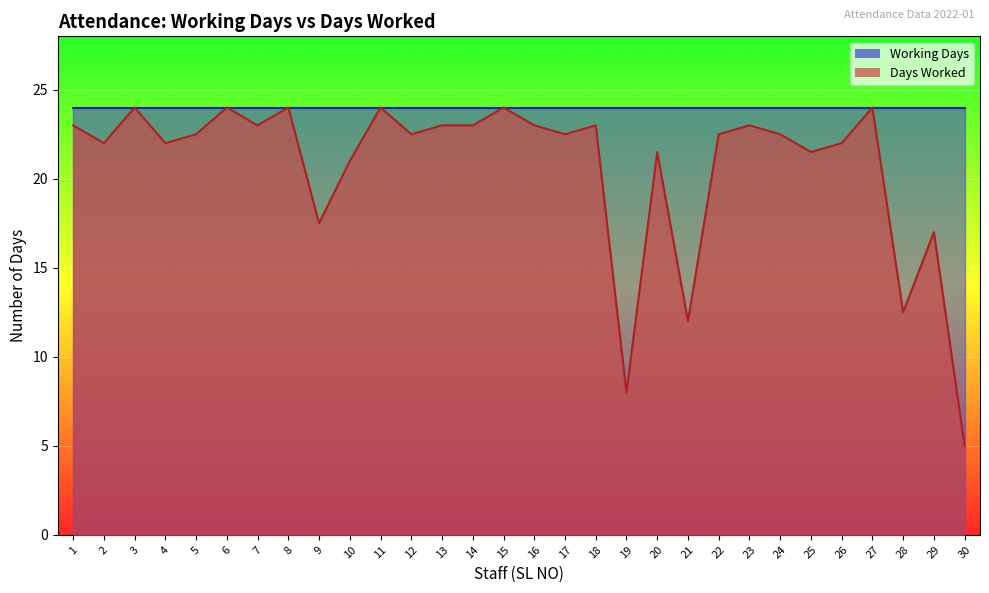

Count the number of categories in the chart.

30